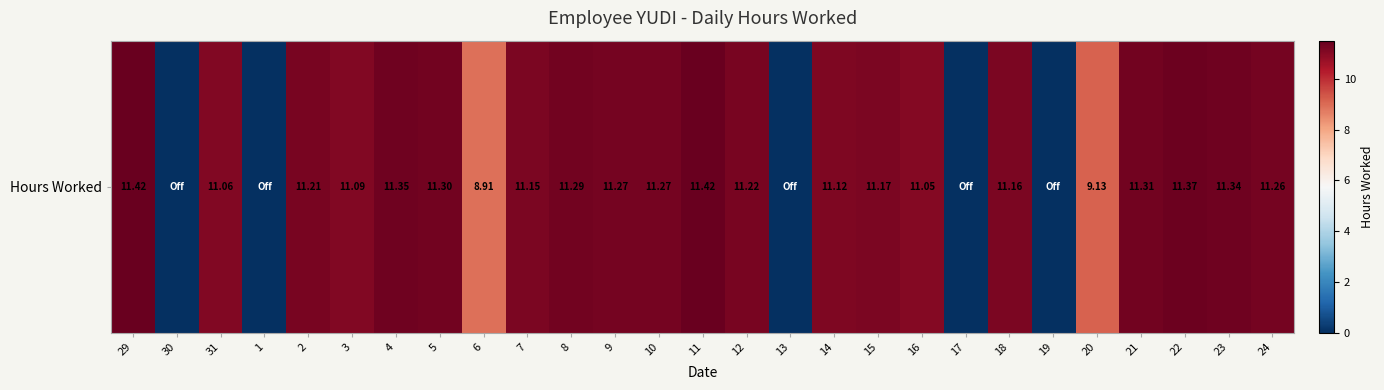

What is the change in value from 21 to 22?

+0.1